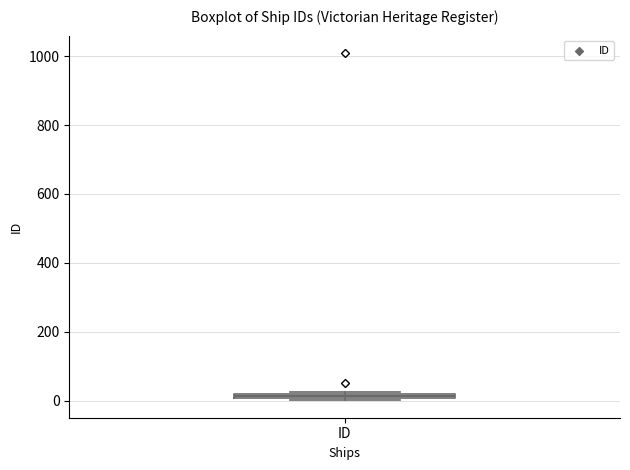

Where is the lower edge of the box for ID on the y-axis? The values are not printed on the chart, so give them approximately, as read against the axis.

0